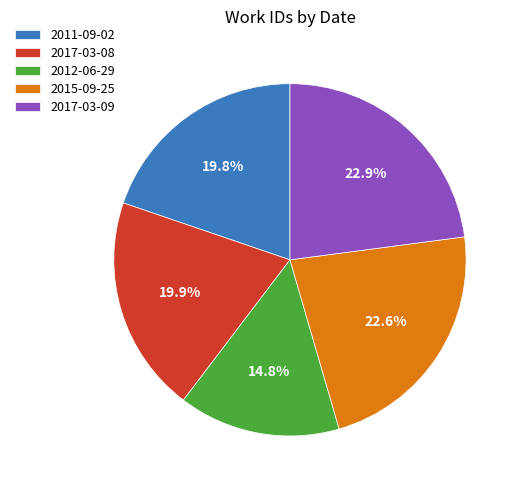

Is it true that 2017-03-09 is 23% of the pie?

True